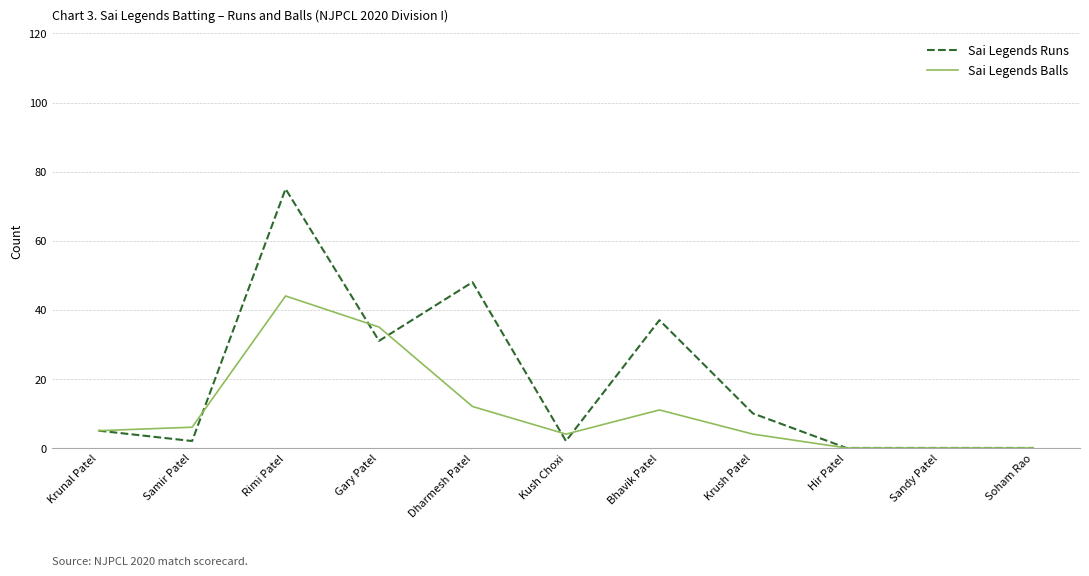

The value of Sai Legends Runs at Dharmesh Patel is 48. True or false?

True